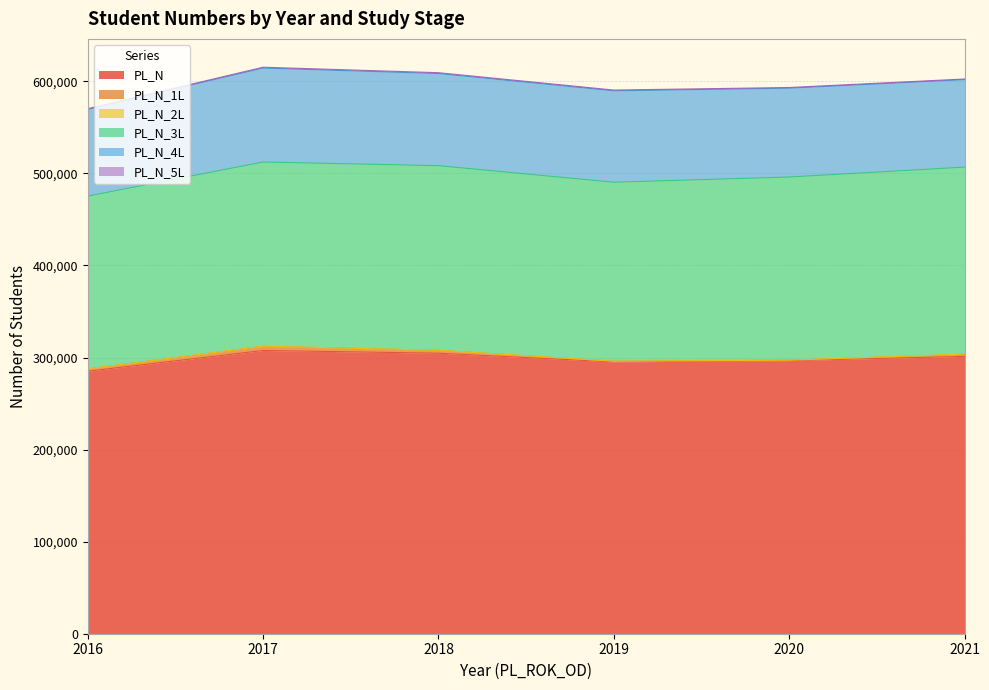

How many interior local valleys does the PL_N series have?

1